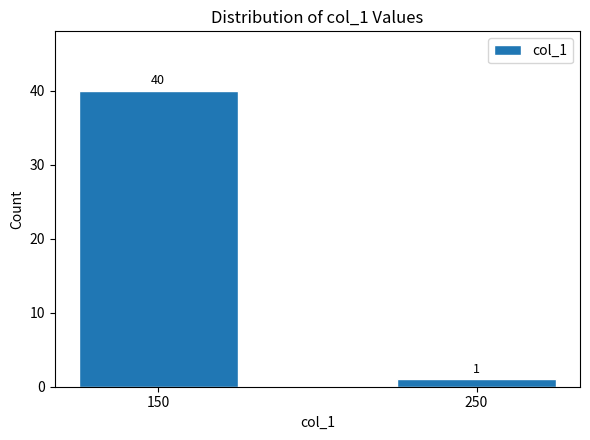

Reading left to right, list all the values displayed in this chart.

40	1